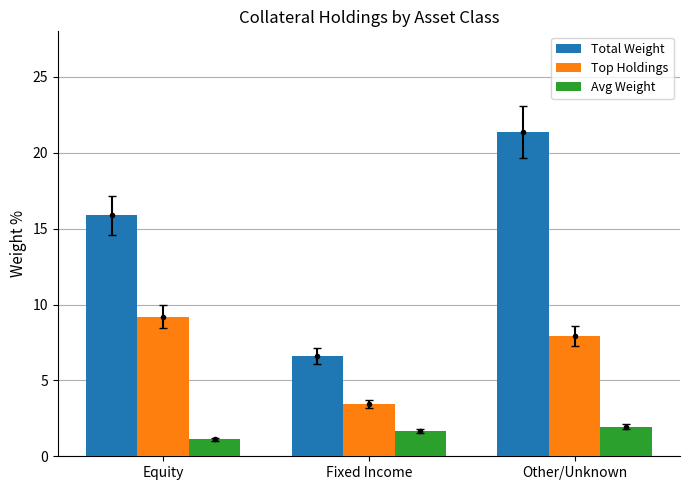

Which series changed the most between Fixed Income and Other/Unknown?

Total Weight